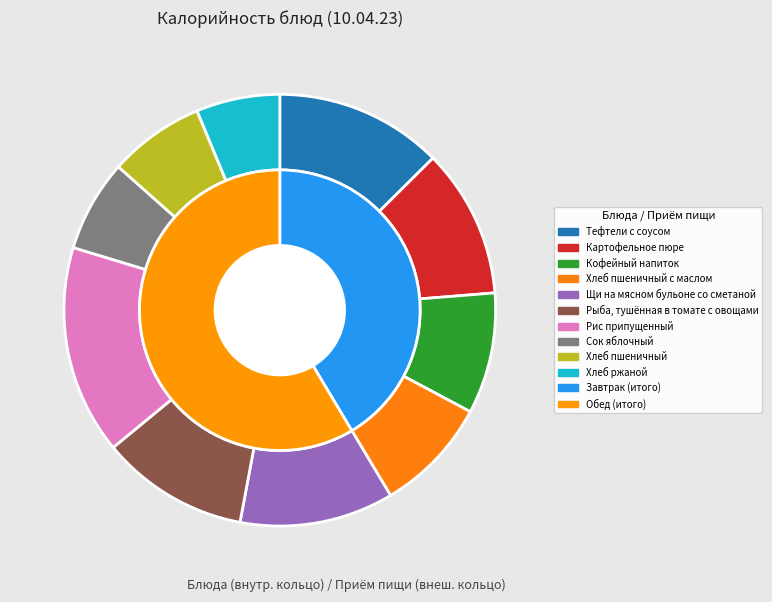

What portion of the pie excludes Хлеб пшеничный?

92.8%